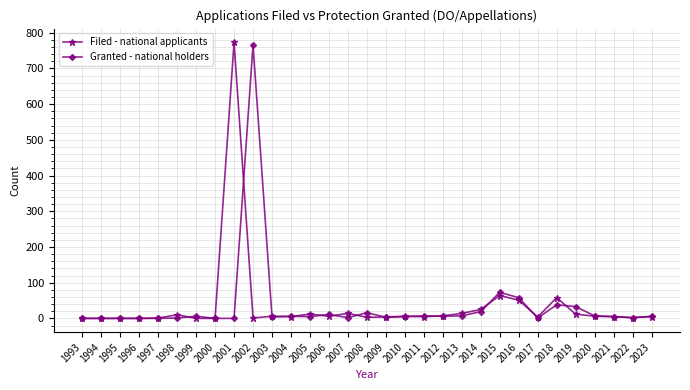

What is the difference between the highest and lowest values at 2001?

773